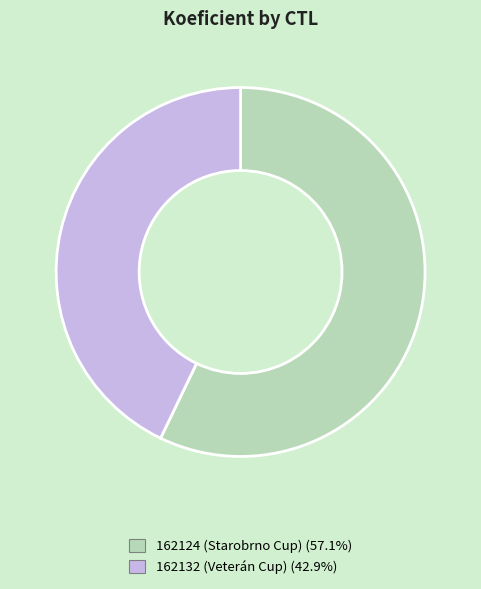

Rank the categories by value from highest to lowest.

162124, 162132